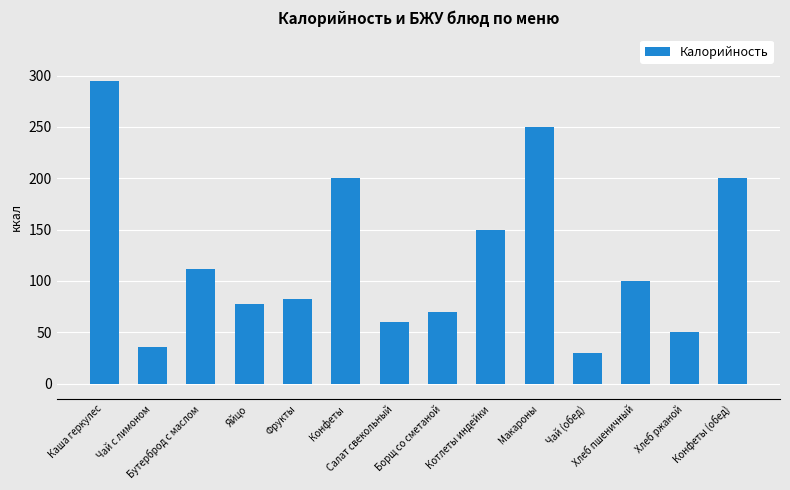

How many data points are less than 100?

7